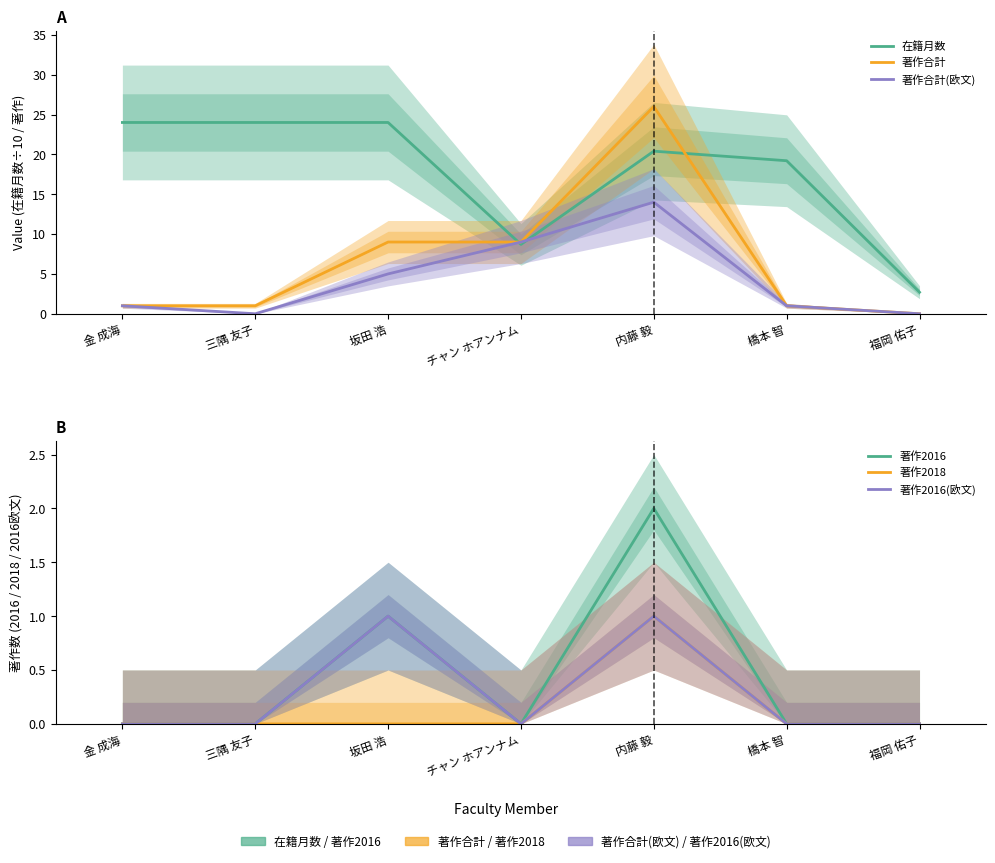

Which has a higher value, 福岡 佑子 or 金 成海?

金 成海